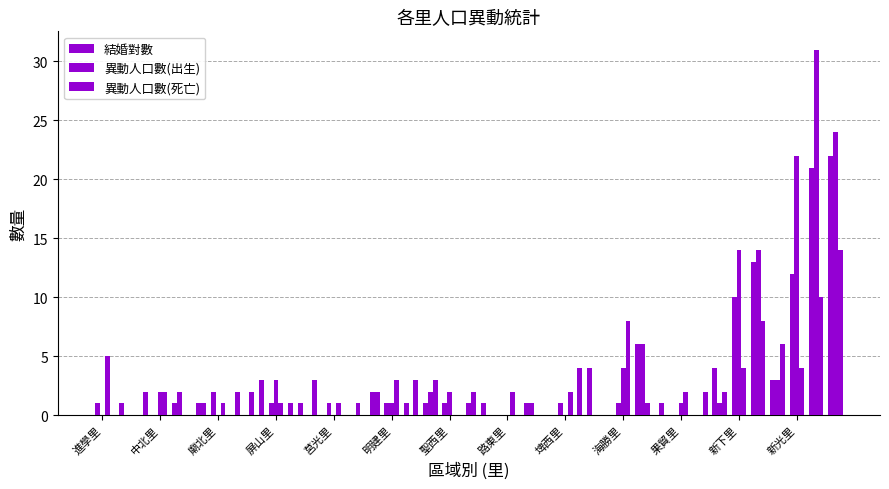

Which label corresponds to the smallest value in the chart?

中北里